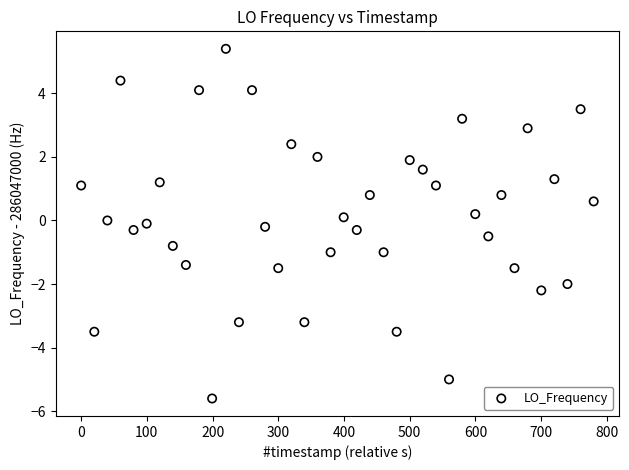

What is the range of Y values (max minus min)?

11.0